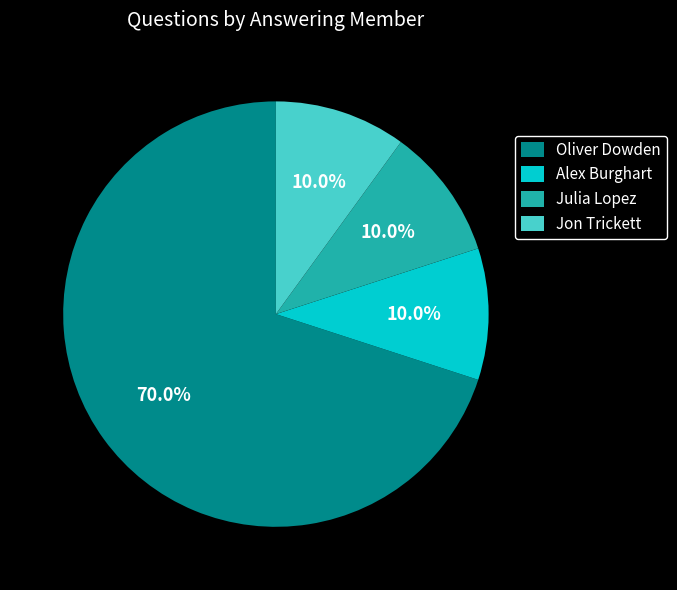

Is the sum of Jon Trickett and Alex Burghart greater than half?

No